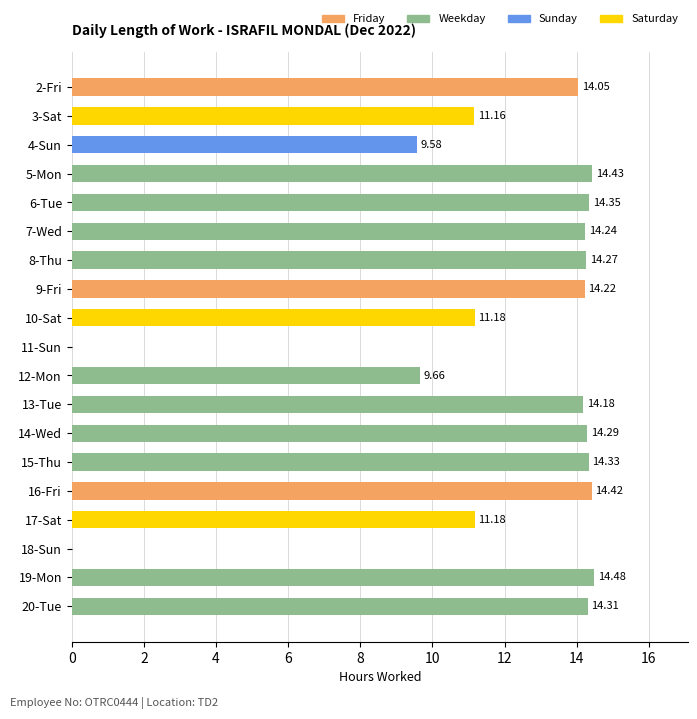

Are the bars grouped side by side (vs. stacked)?

No